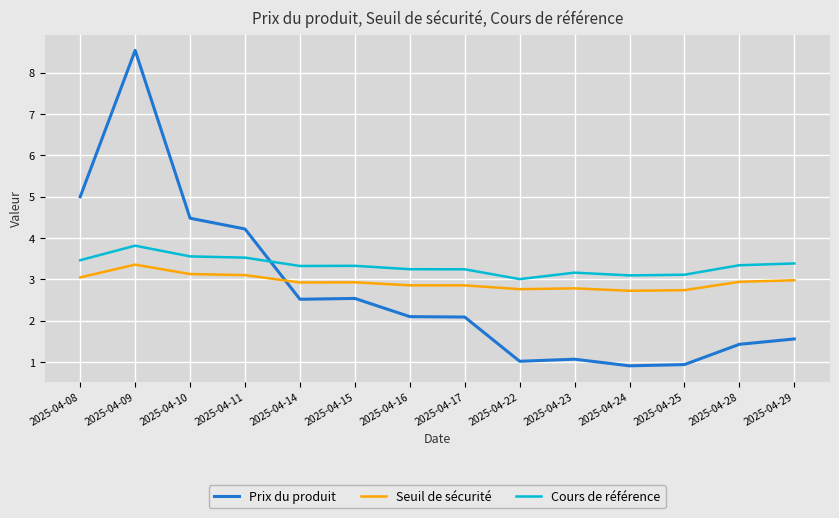

The value of Seuil de sécurité at 2025-04-17 is 4.2. True or false?

False